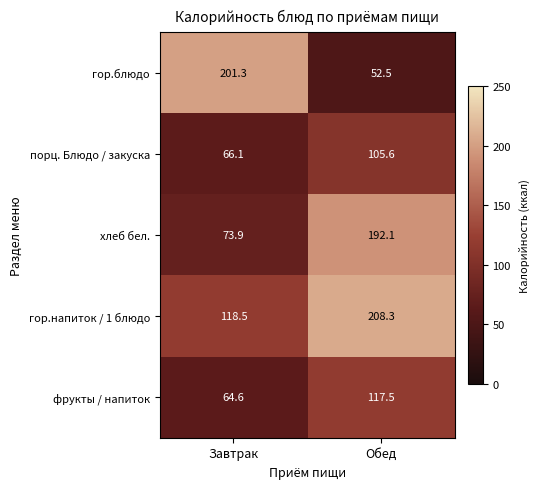

What is the difference between the highest and lowest values at Завтрак?

136.7